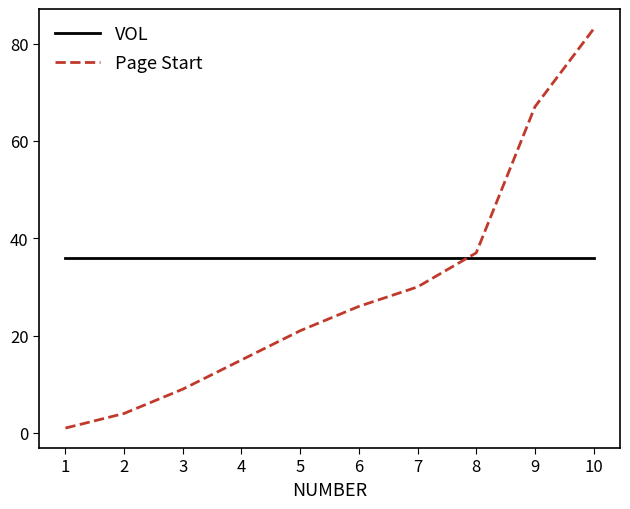

The value of VOL at 4 is 36. True or false?

True